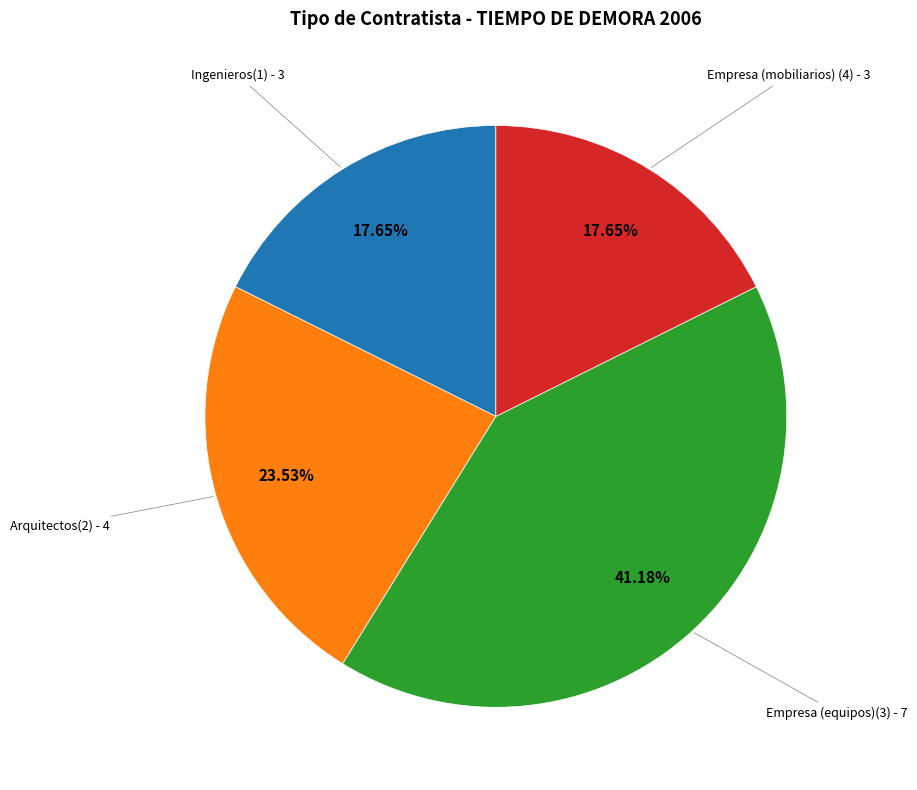

Is there a majority slice in this chart?

No